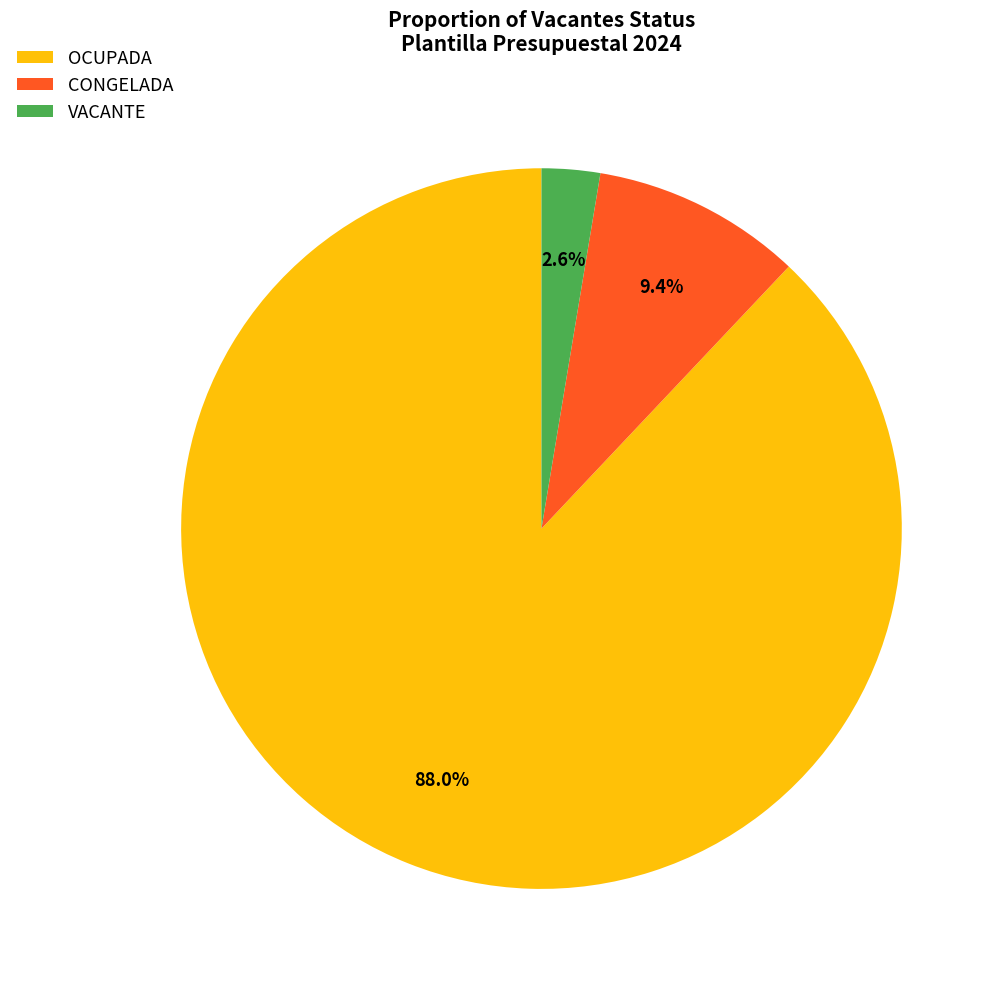

Approximately how many times larger is the value at CONGELADA compared to VACANTE?

3.6